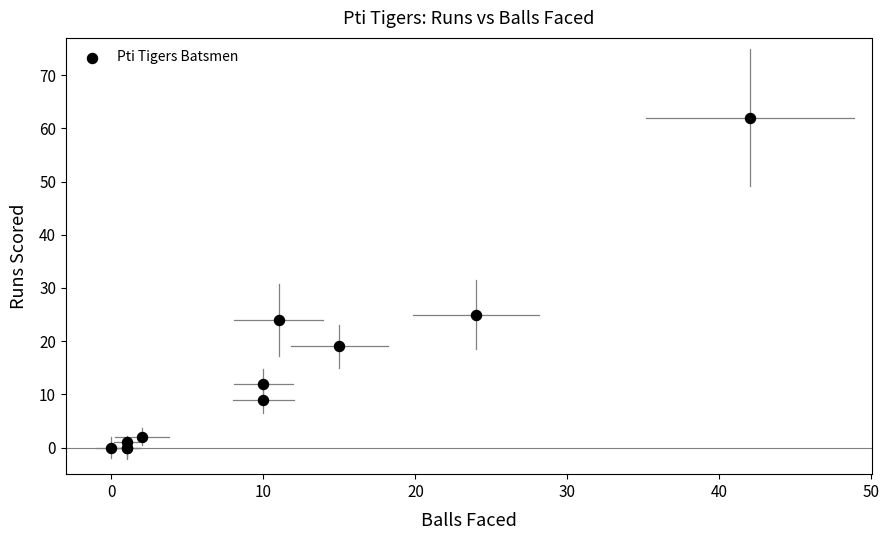

What Y value in the scatter plot is closest to 31?

25